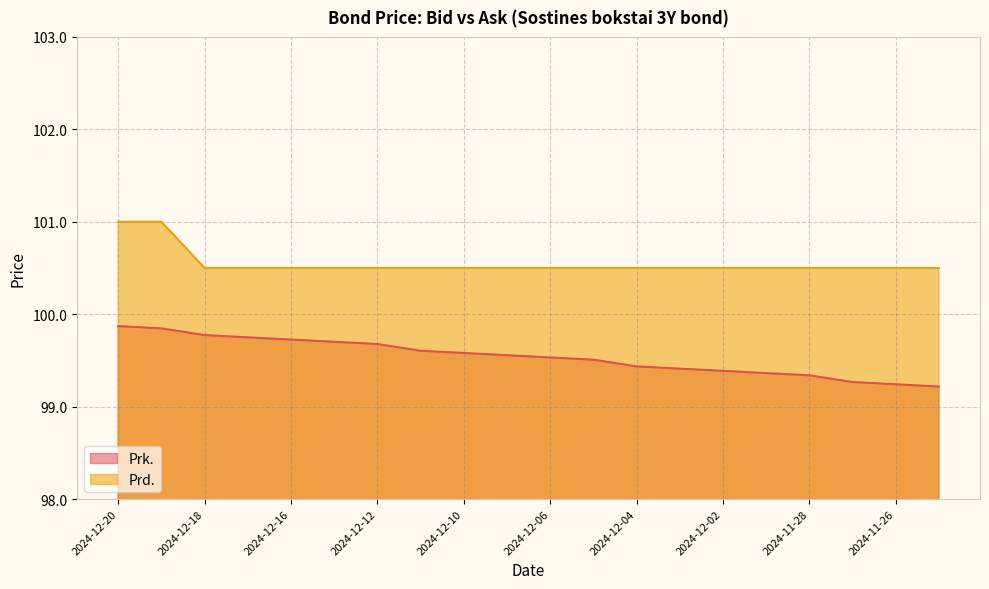

At how many categories does at least one series exceed 100?

20